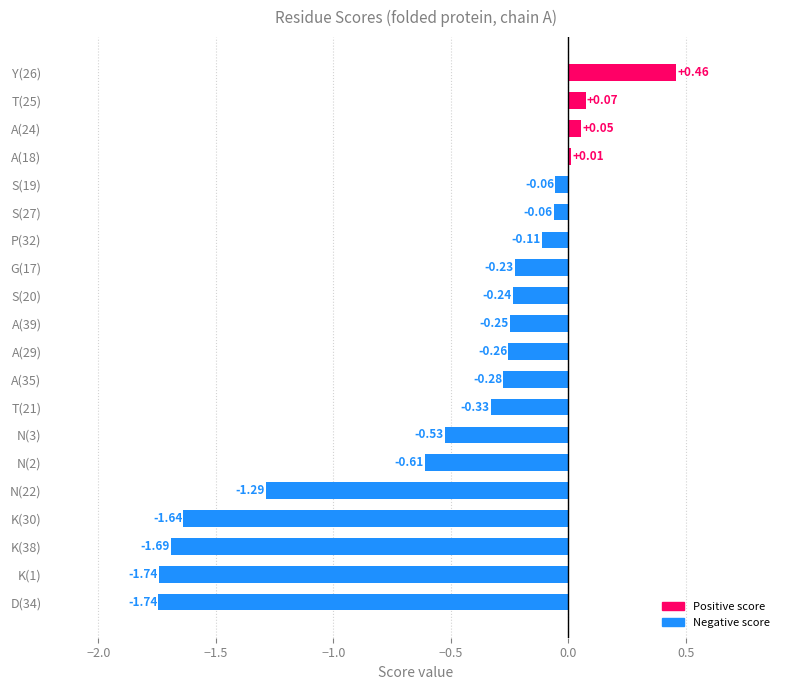

What is the difference between the maximum and minimum values?

2.2